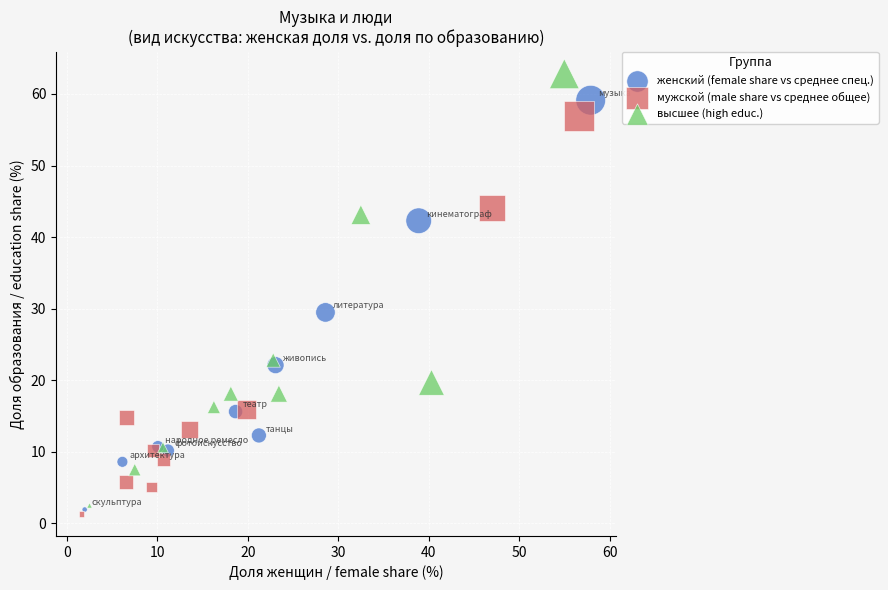

What are all the series names shown in the legend?

женский (female share vs среднее спец.), мужской (male share vs среднее общее), высшее (high educ.)